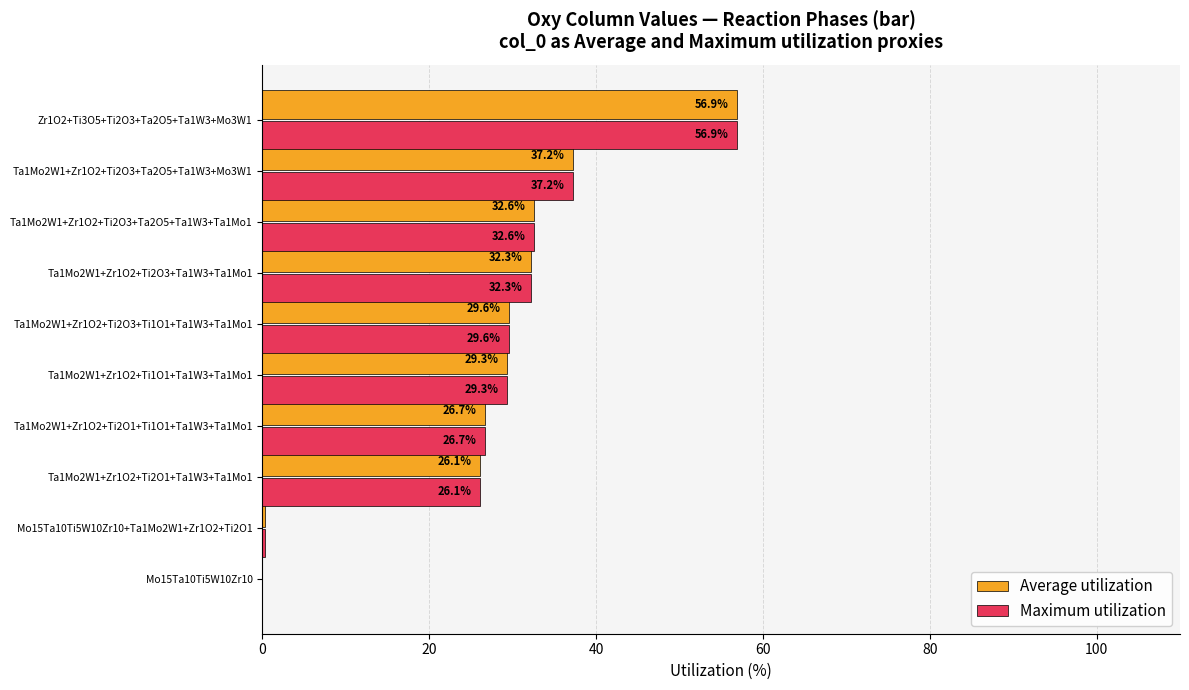

What is the sum of all Maximum utilization values?

271.0